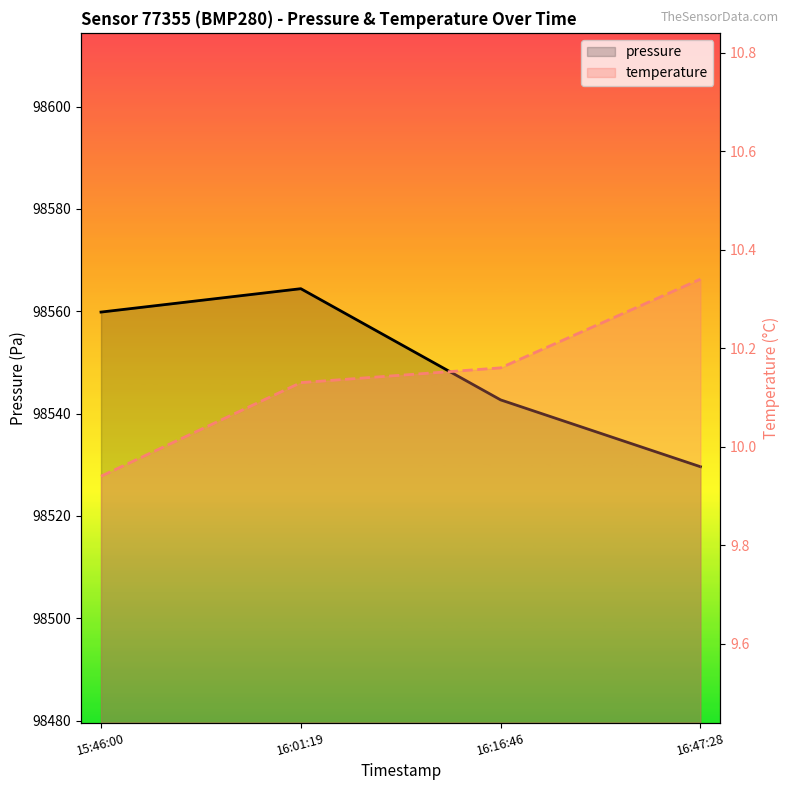

Which series changed the most between 16:16:46 and 16:47:28?

pressure